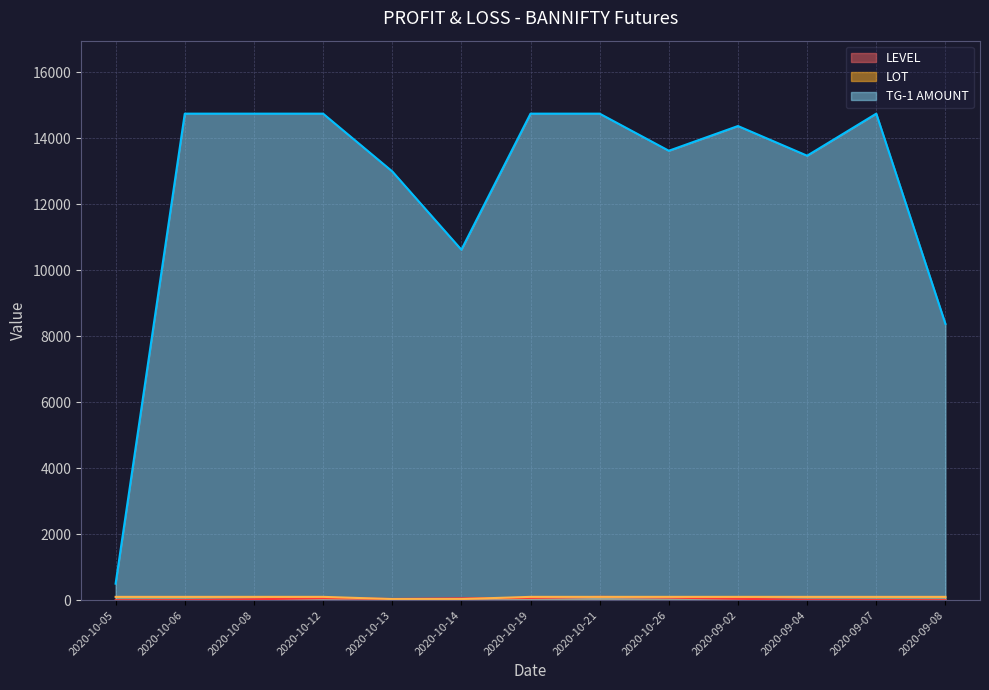

At 2020-10-06, list the series in order from largest to smallest.

TG-1 AMOUNT, LOT, LEVEL